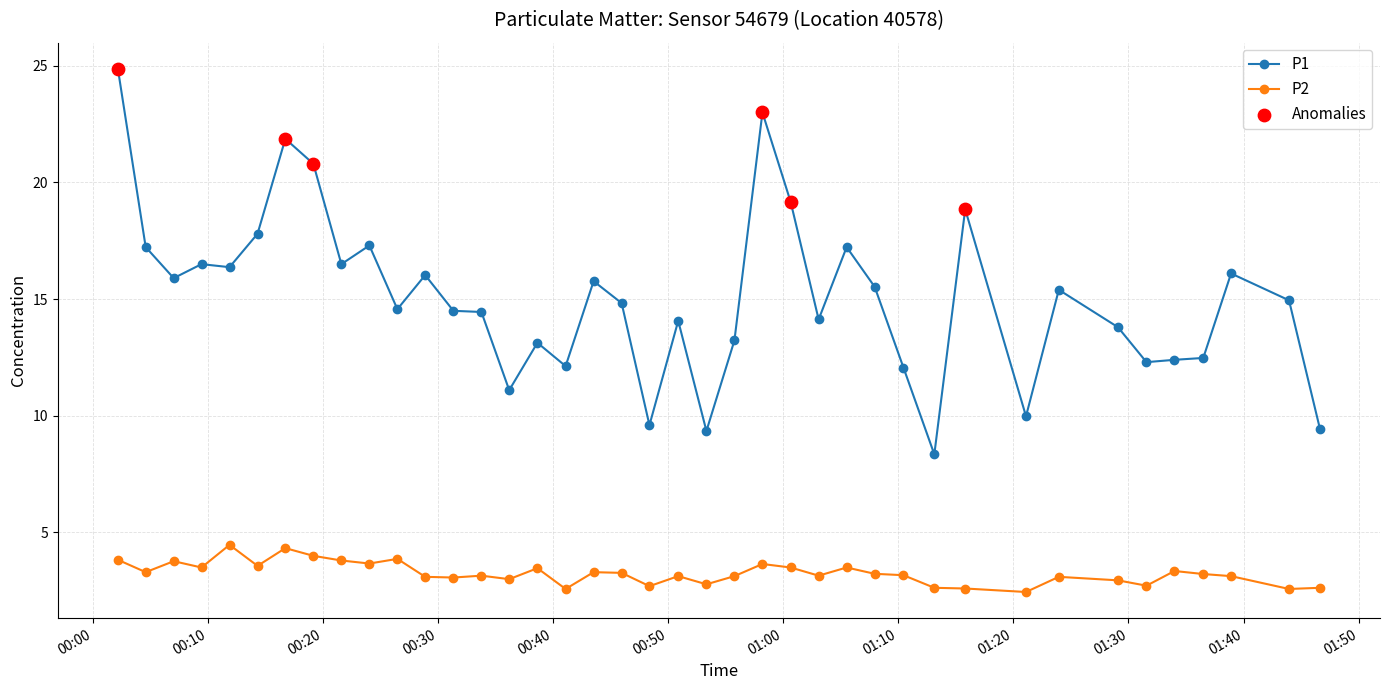

What is the minimum value for P2?

2.5